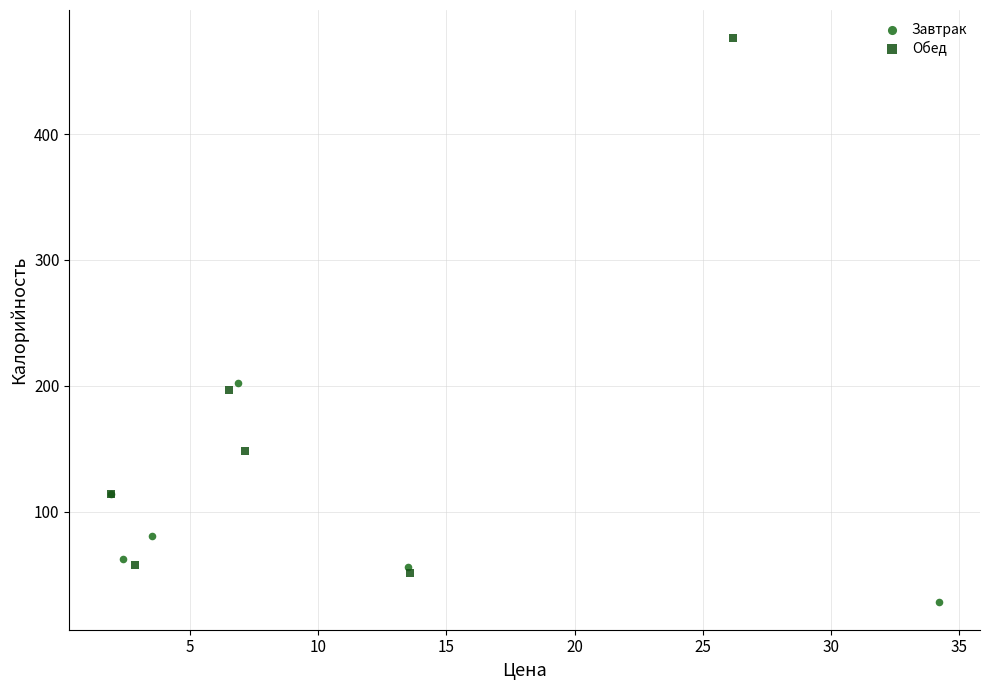

Which series has the largest Y range (max minus min)?

Обед